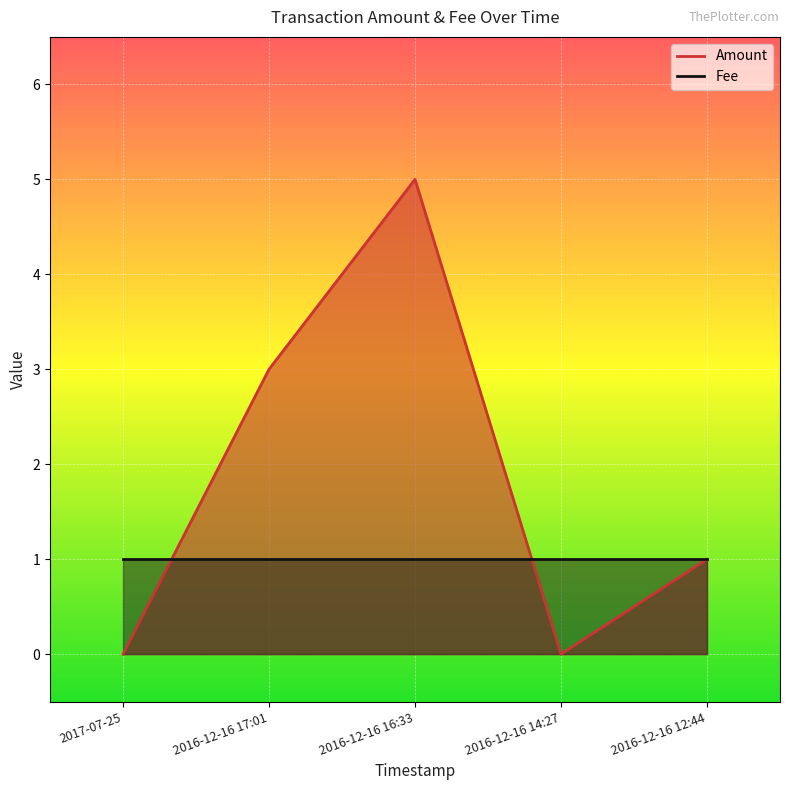

Is it true that the value at 2016-12-16 14:27 is 0?

True